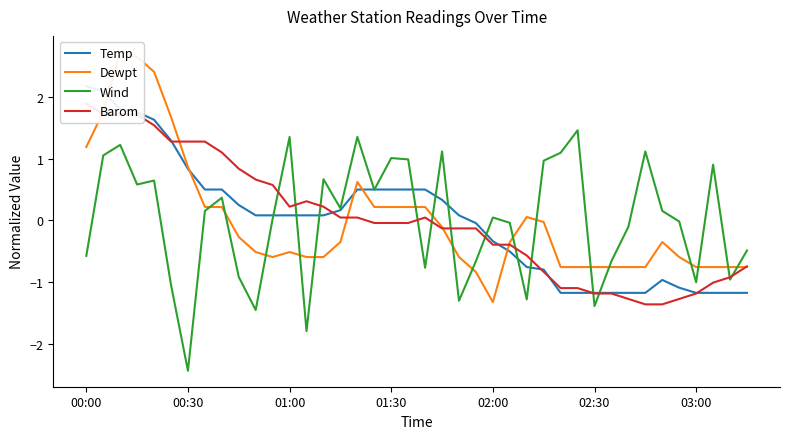

Is it true that Dewpt equals -0.4 at 9?

False